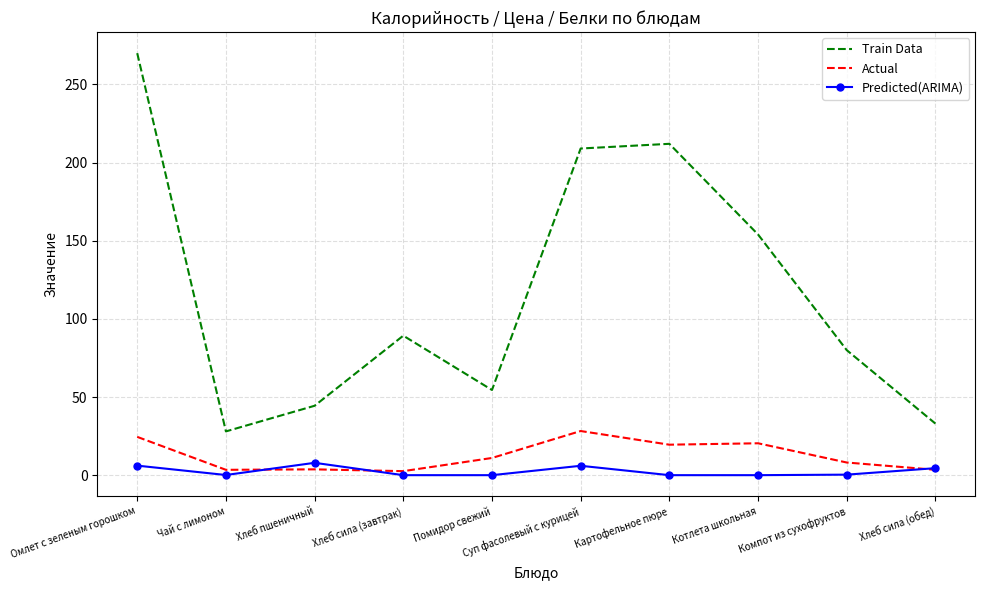

Between Компот из сухофруктов and Хлеб сила (обед), which series saw the biggest shift?

Train Data